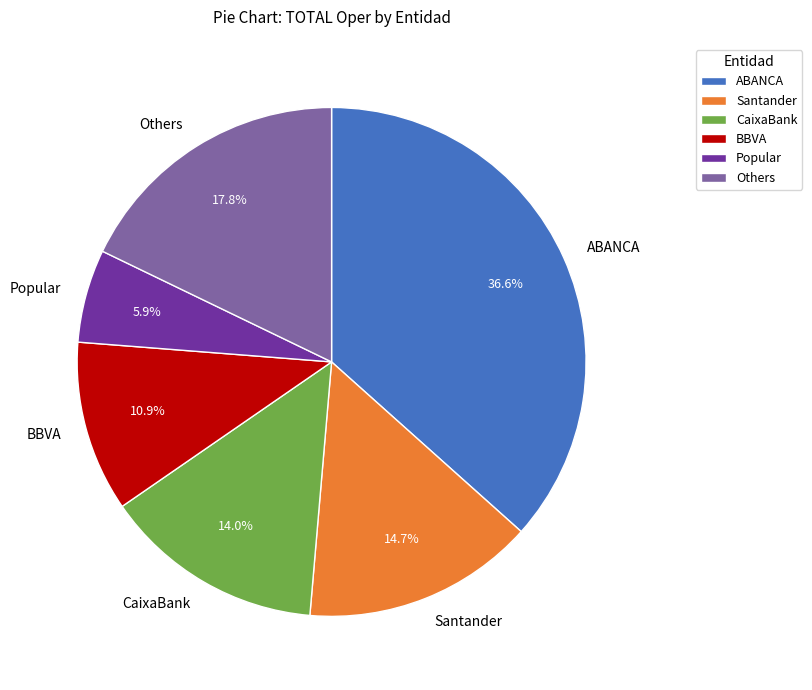

True or false: CaixaBank accounts for 24% of the total.

False